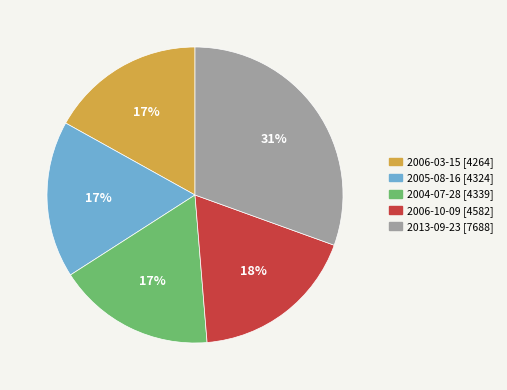

Between 2005-08-16 and 2006-10-09, which is larger?

2006-10-09